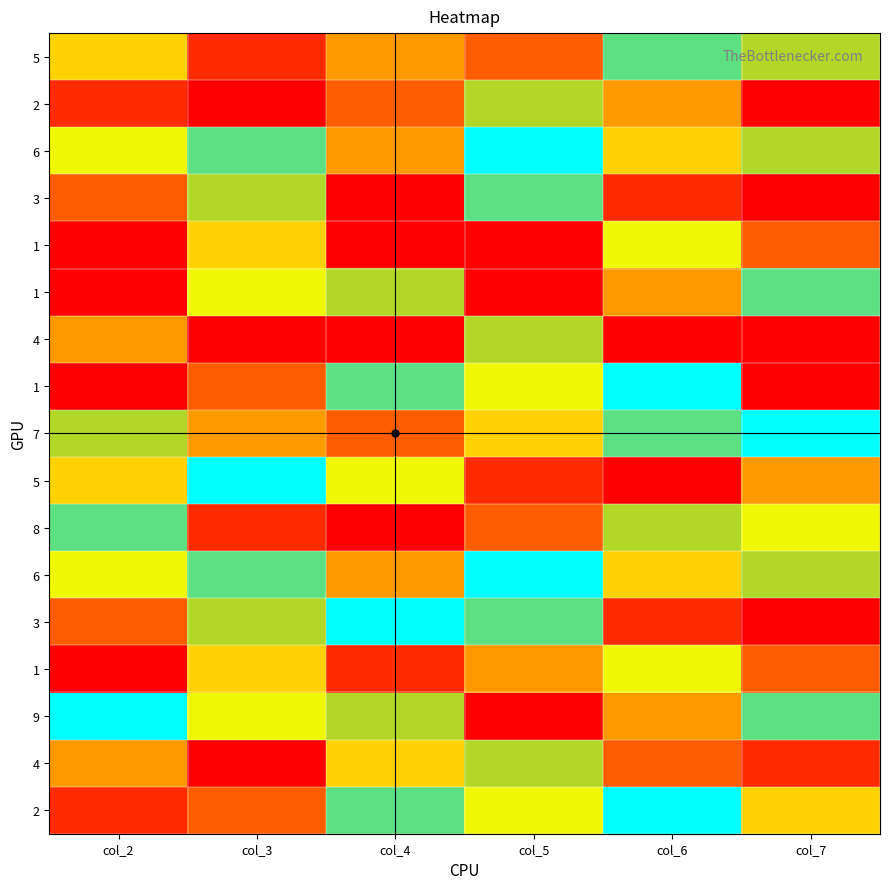

What is the greatest value displayed?

9.0